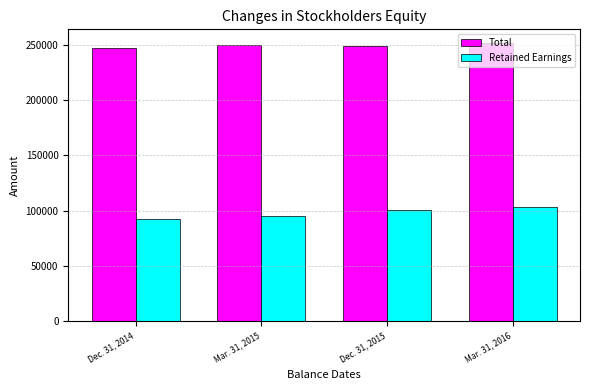

List the series in order of their overall mean, lowest first.

Retained Earnings, Total